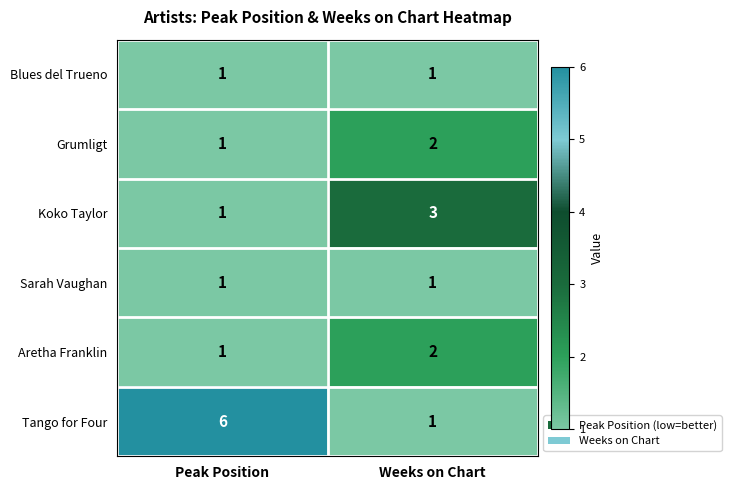

Reading right to left, extract all data points from this chart.

Blues del Trueno: Weeks on Chart=1	Peak Position=1
Grumligt: Weeks on Chart=2	Peak Position=1
Koko Taylor: Weeks on Chart=3	Peak Position=1
Sarah Vaughan: Weeks on Chart=1	Peak Position=1
Aretha Franklin: Weeks on Chart=2	Peak Position=1
Tango for Four: Weeks on Chart=1	Peak Position=6